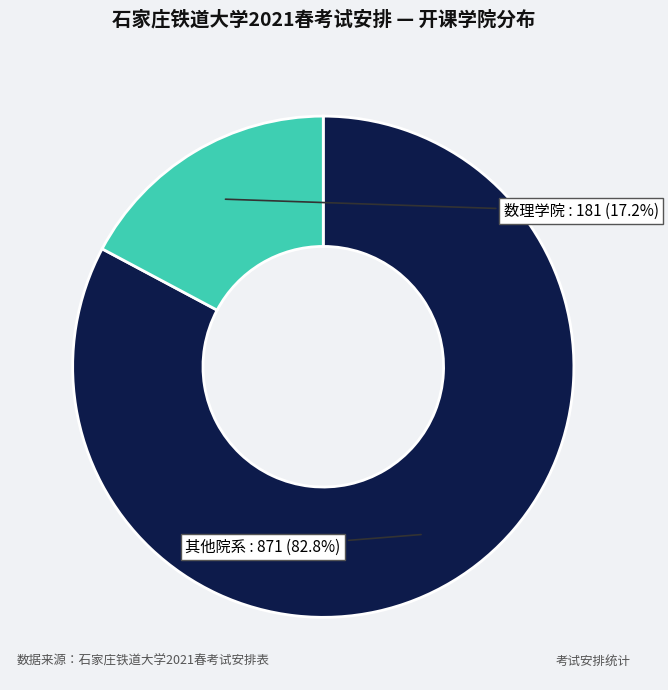

Is there a majority slice in this chart?

Yes